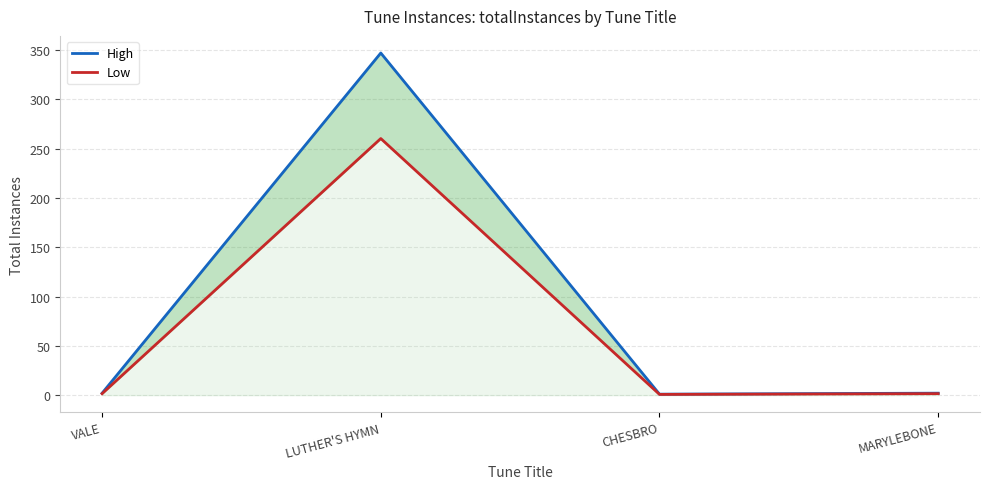

What is the sum of the Low values at MARYLEBONE and VALE?

3.0